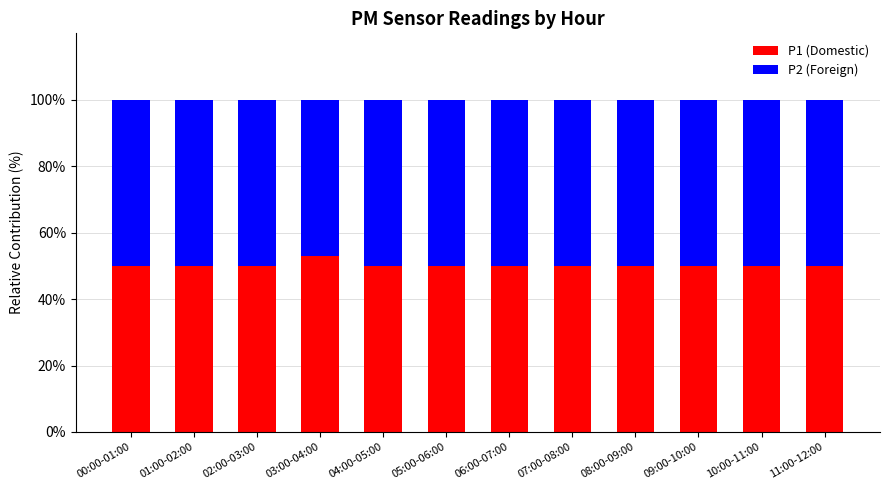

What is the lowest value of the P1 (Domestic) series?

50.0